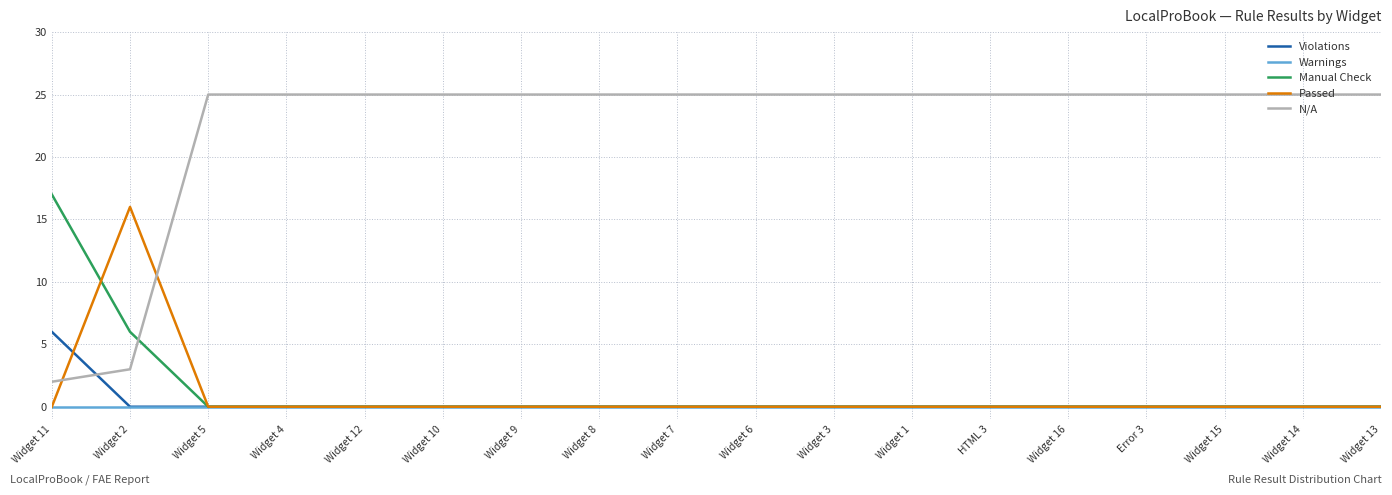

Reading right to left, list all the values displayed in this chart.

Violations: 0	0	0	0	0	0	0	0	0	0	0	0	0	0	0	0	0	6
Warnings: 0	0	0	0	0	0	0	0	0	0	0	0	0	0	0	0	0	0
Manual Check: 0	0	0	0	0	0	0	0	0	0	0	0	0	0	0	0	6	17
Passed: 0	0	0	0	0	0	0	0	0	0	0	0	0	0	0	0	16	0
N/A: 25	25	25	25	25	25	25	25	25	25	25	25	25	25	25	25	3	2